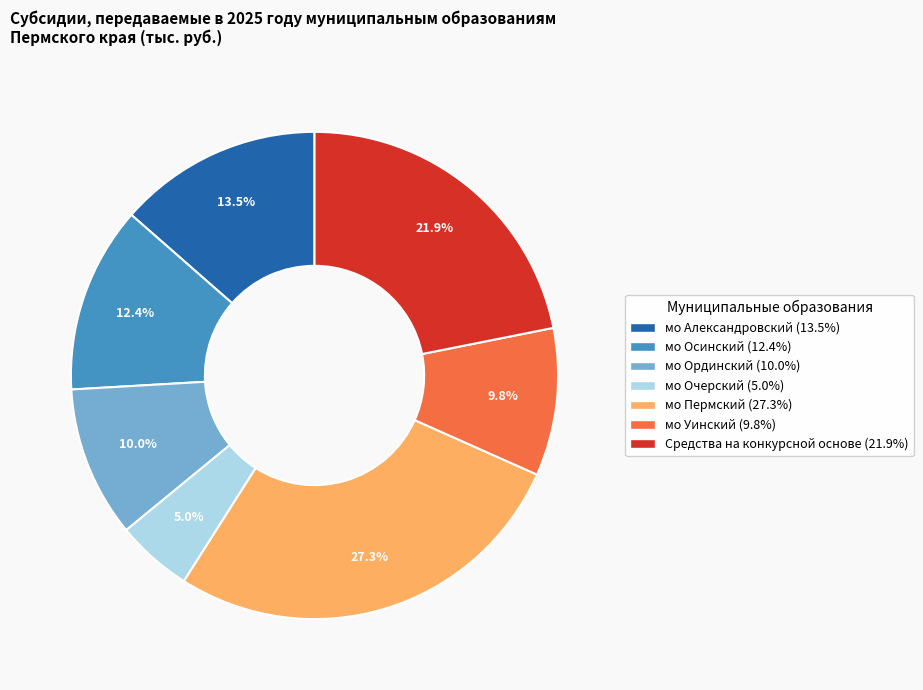

To the nearest percent, what is the average slice percentage?

14%